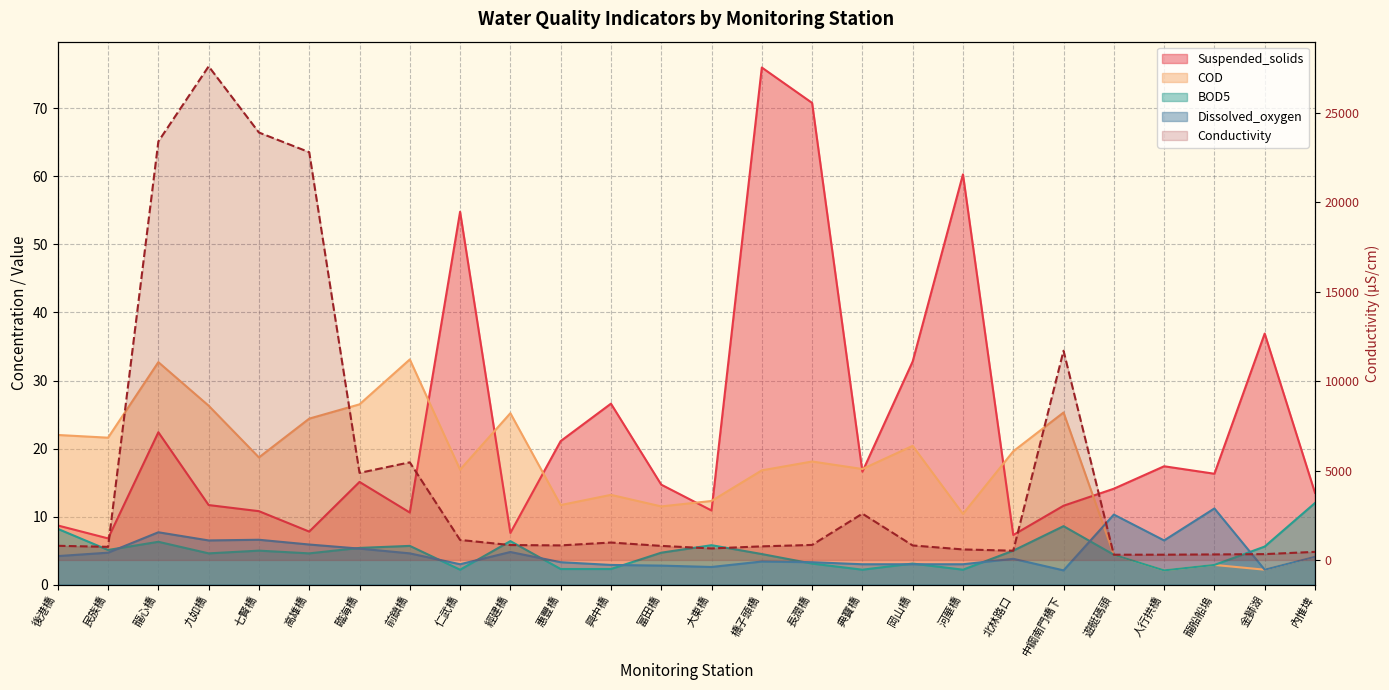

Is it true that Suspended_solids equals 17.4 at 人行拱橋?

True